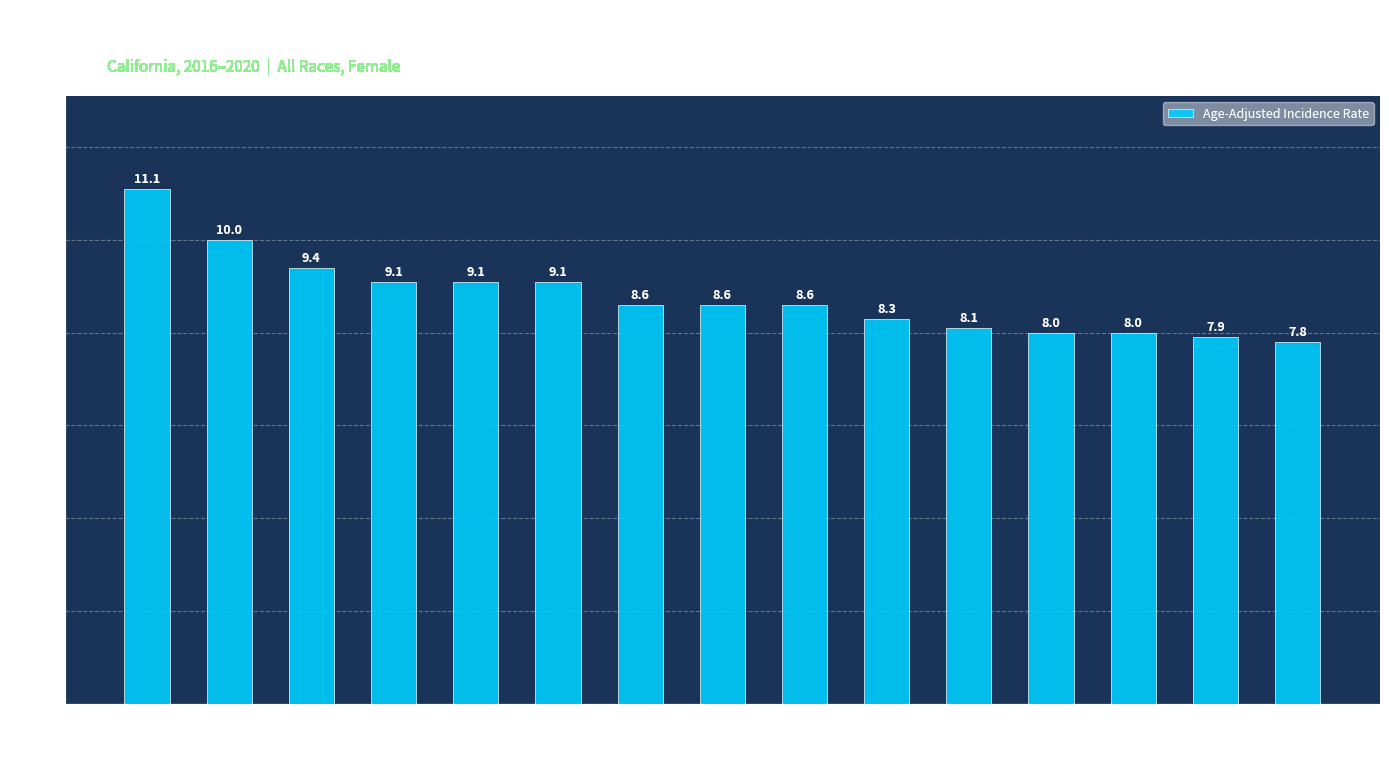

What is the label of the 13th bar from the right?

Tehama
County